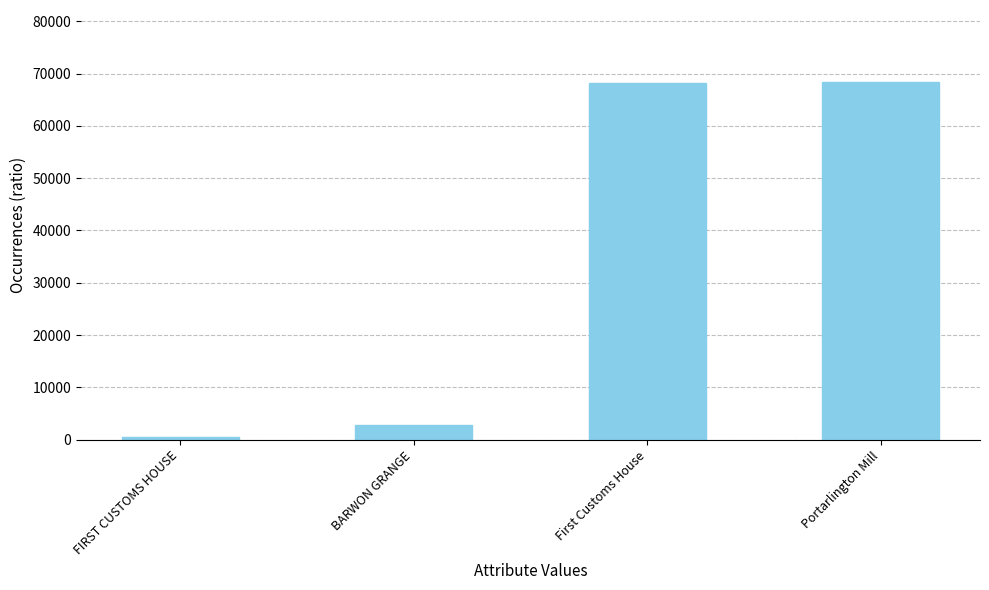

What is the sum of the values at BARWON GRANGE and FIRST CUSTOMS HOUSE?

3386